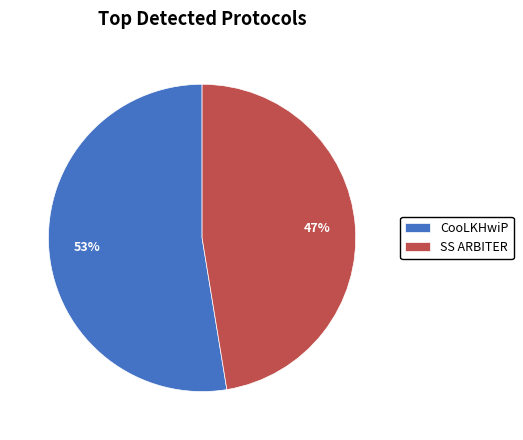

Do CooLKHwiP and SS ARBITER together represent more than half of the pie?

Yes